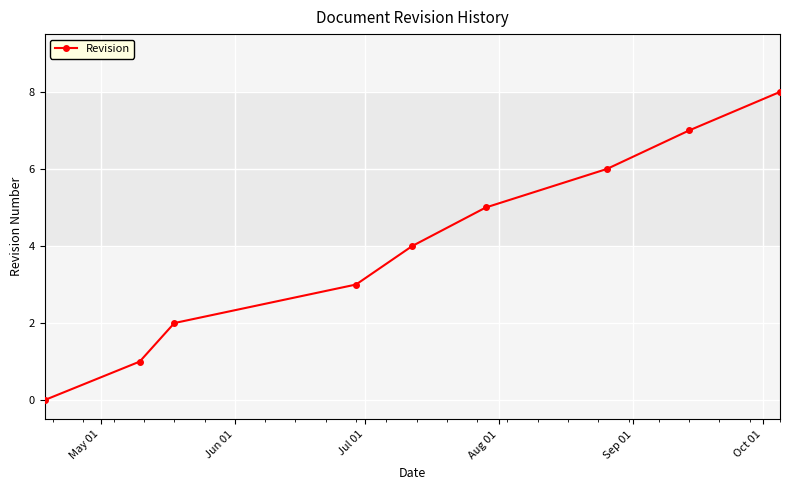

What is the difference between the second highest and minimum values?

7